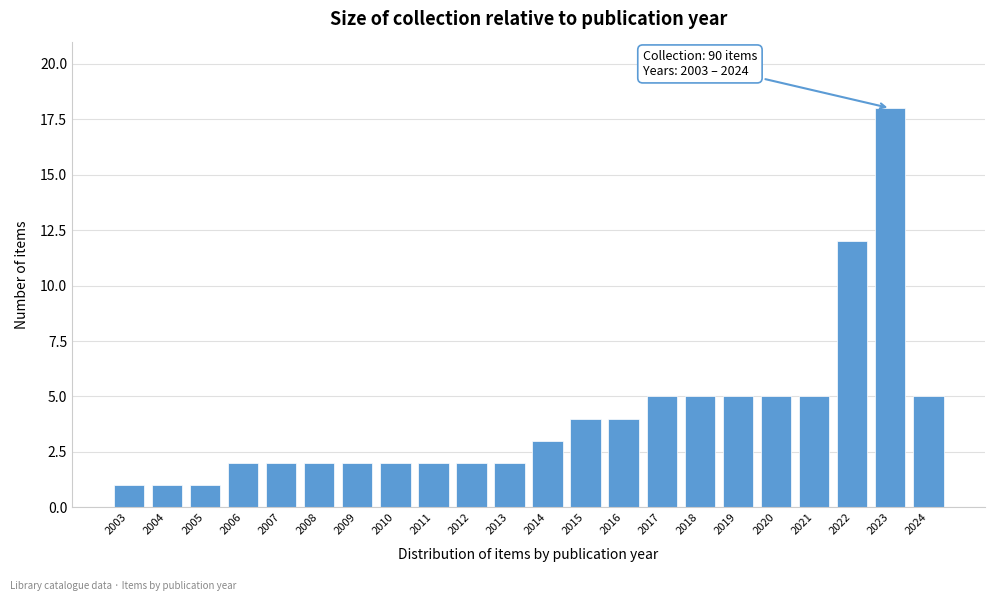

Reading right to left, transcribe all the data shown in this chart.

2024=5	2023=18	2022=12	2021=5	2020=5	2019=5	2018=5	2017=5	2016=4	2015=4	2014=3	2013=2	2012=2	2011=2	2010=2	2009=2	2008=2	2007=2	2006=2	2005=1	2004=1	2003=1